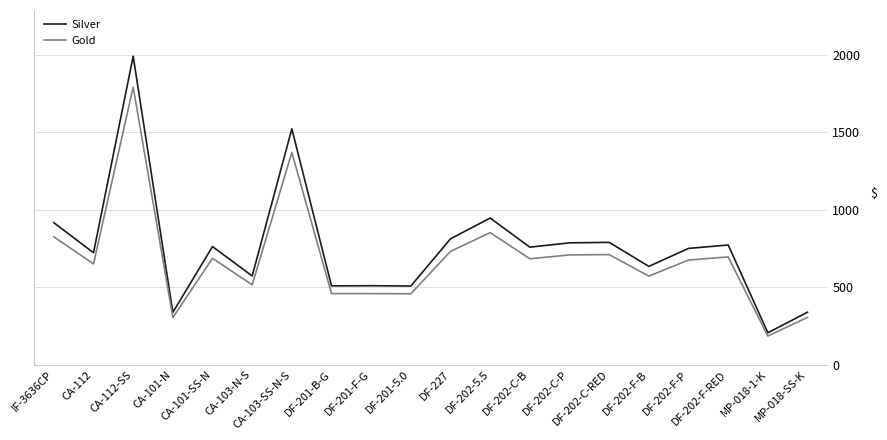

Which series has the largest range (max minus min)?

Silver